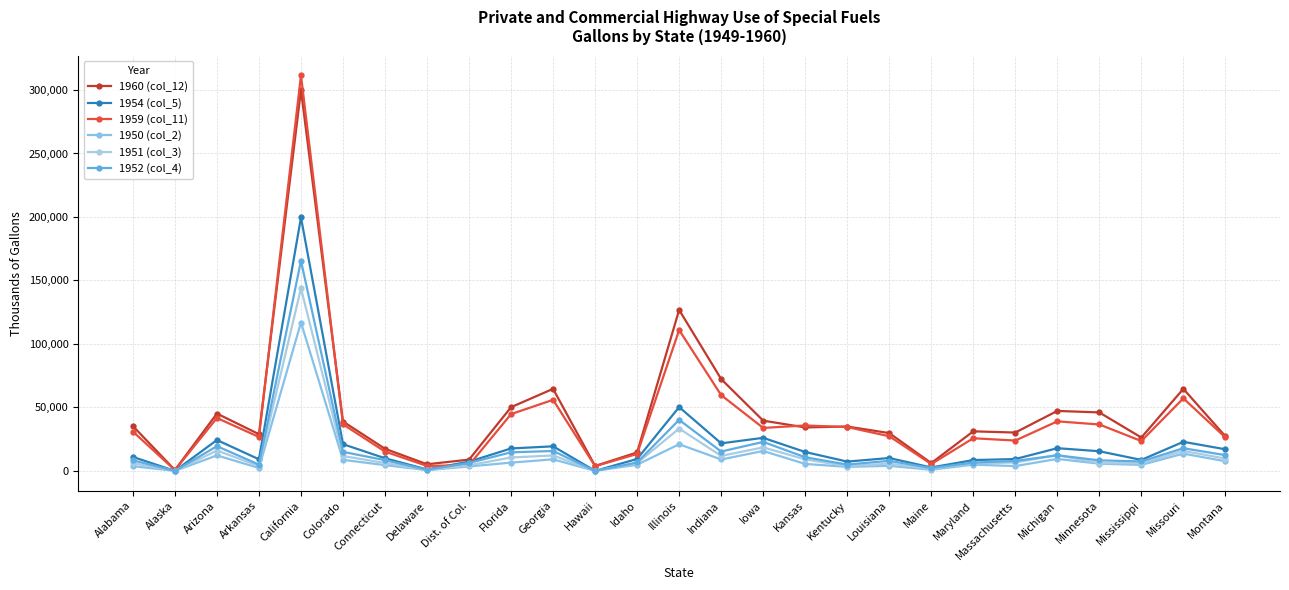

Which series has the largest total across all categories?

1960 (col_12)